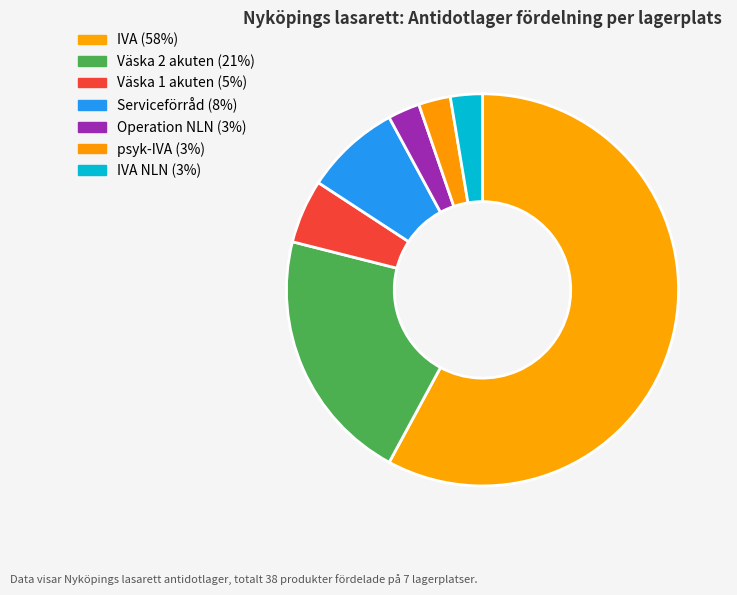

What is the majority slice?

IVA